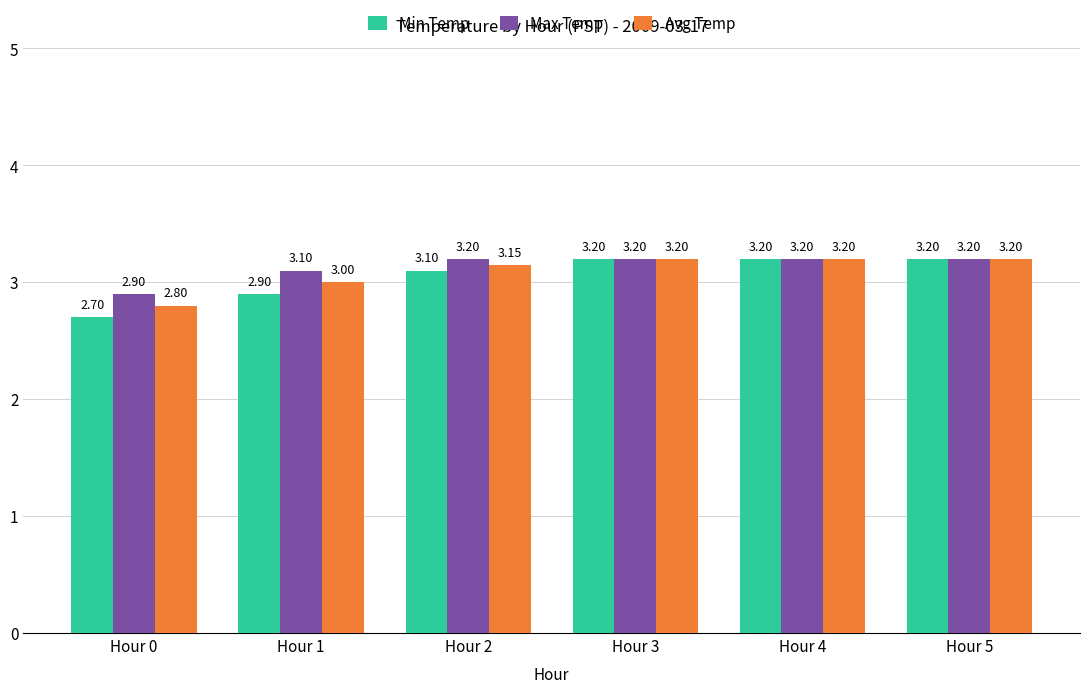

What is the total value across all series at Hour 4?

9.6